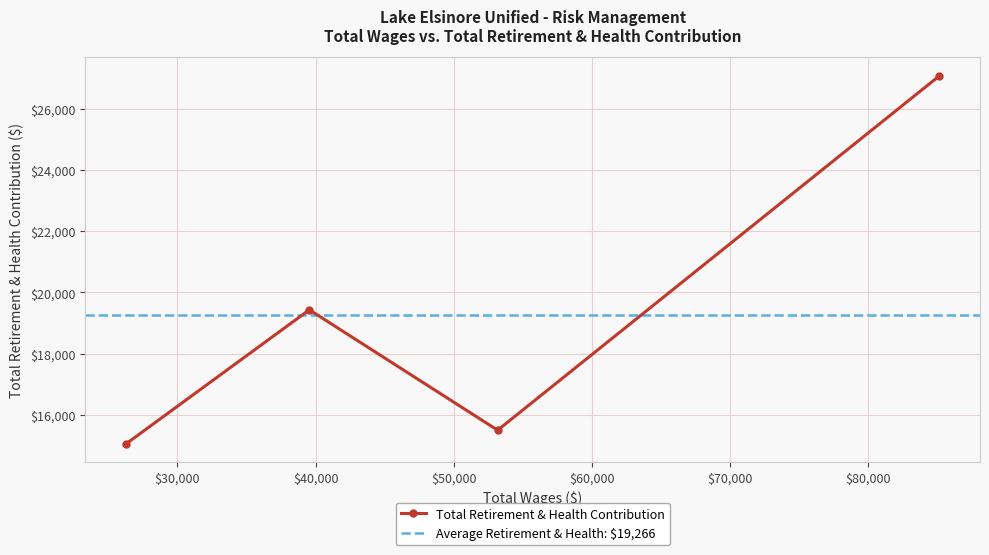

What is the value of the Total Retirement & Health Contribution point at the 4th from the left?

27069